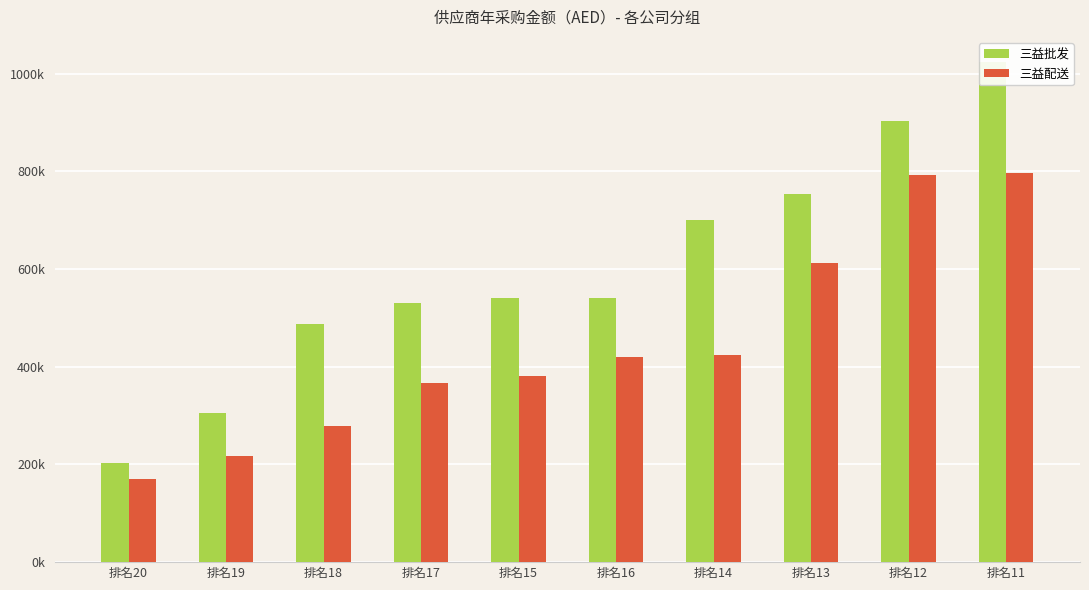

What is the value of the 三益批发 bar at the 2nd from the left?

305000